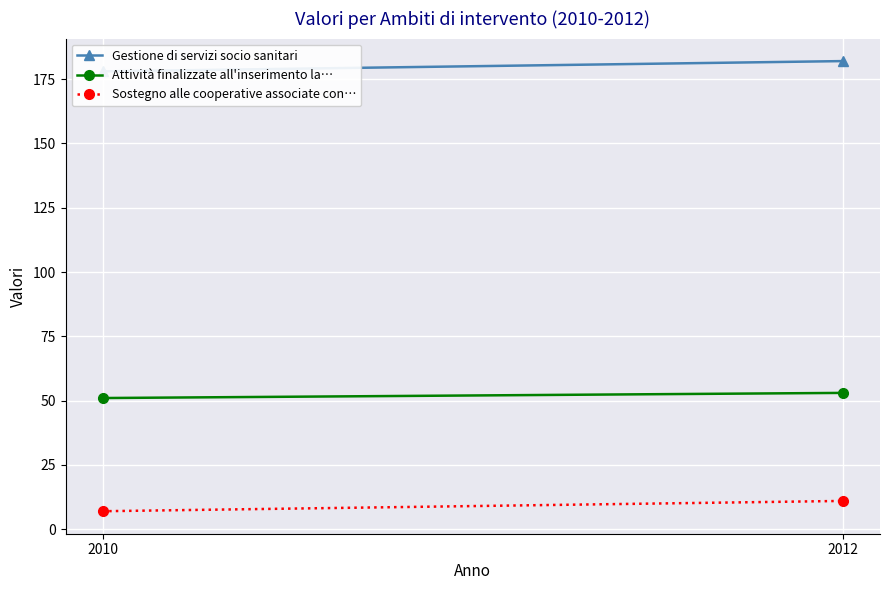

What is the difference between the Sostegno alle cooperative associate con… values at 2010 and 2012?

4